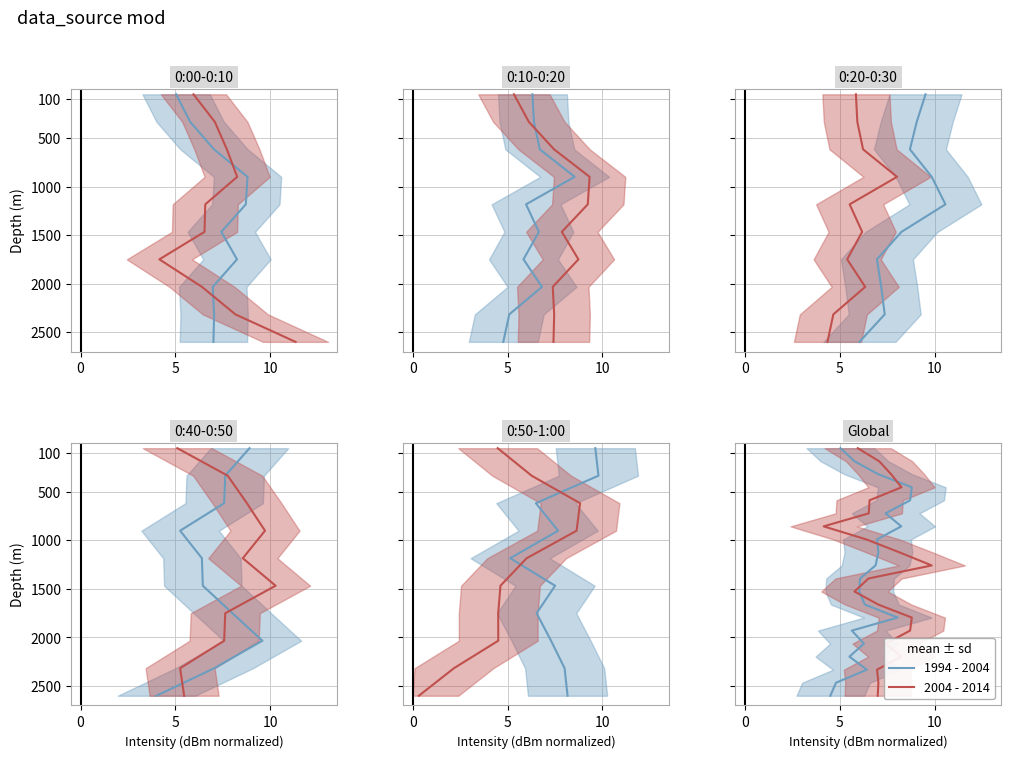

How many values in the 1994 - 2004 series exceed 1392?

10